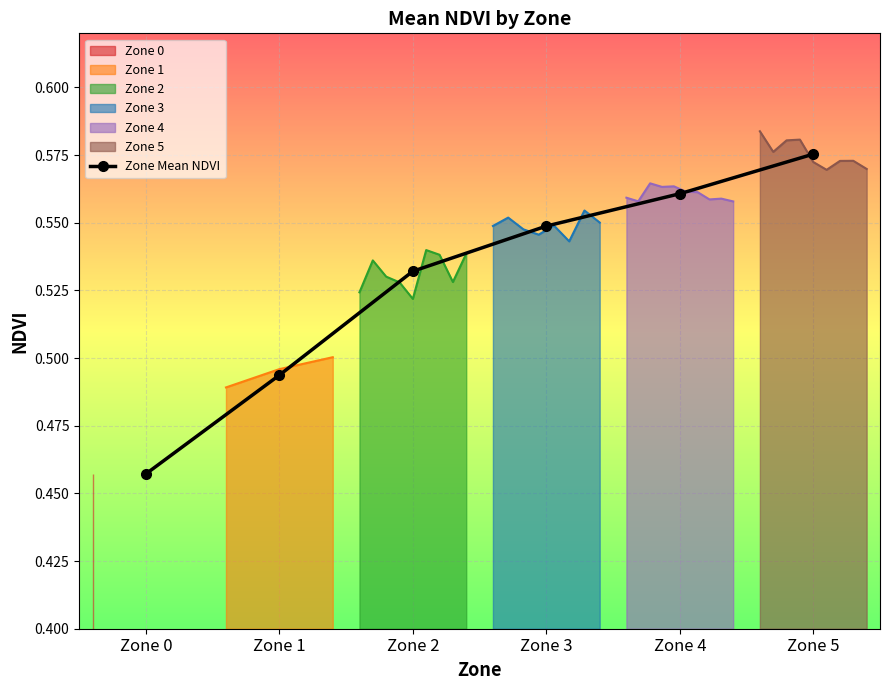

Count the number of categories in the chart.

6